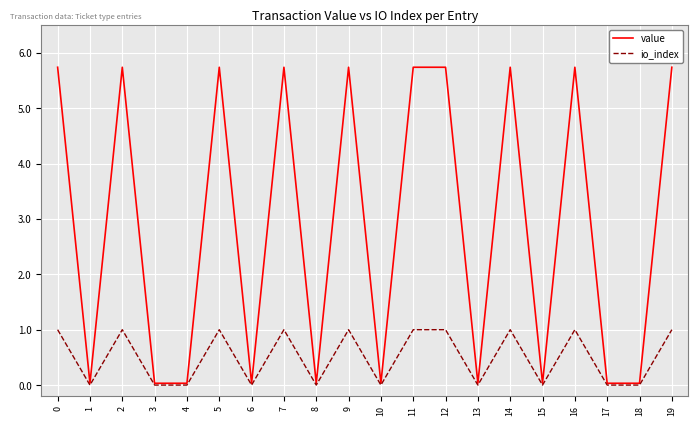

True or false: io_index has more than 2 points higher than both neighbors.

True